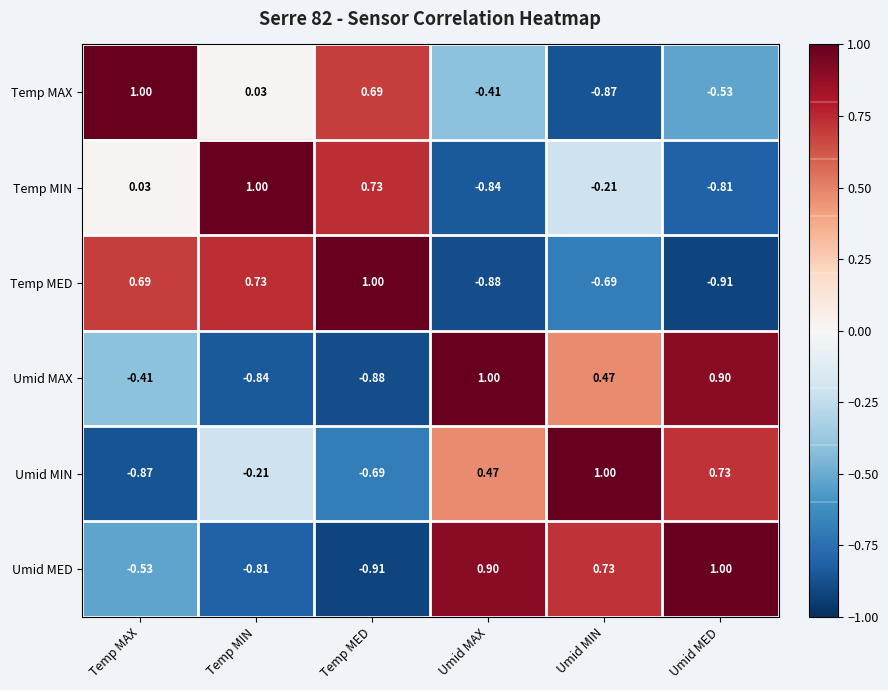

Which series has the largest total across all categories?

Umid MIN